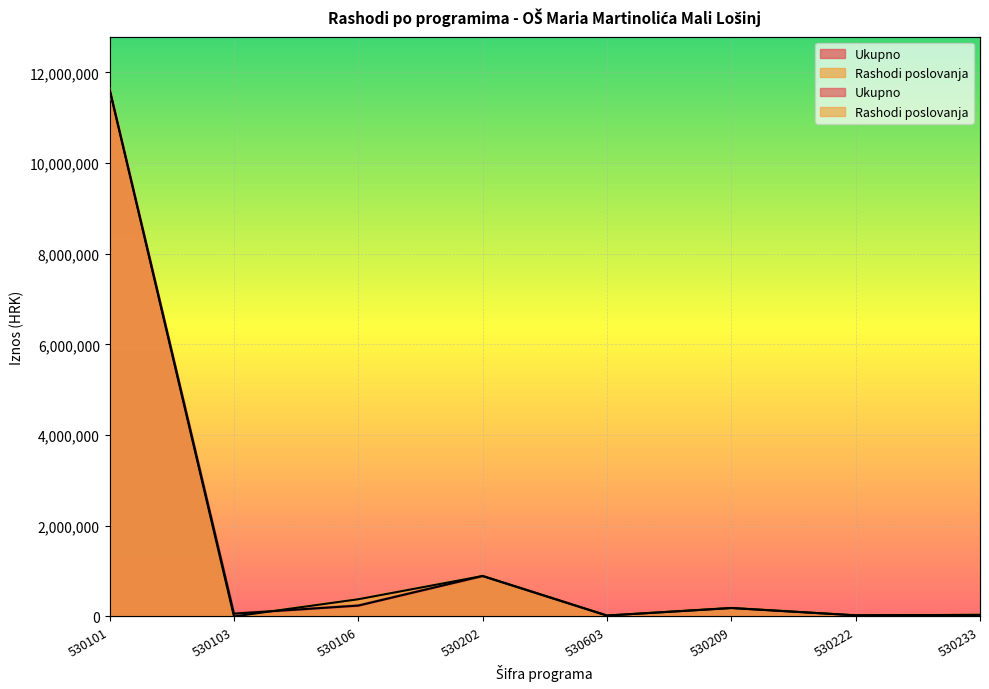

At which category is the sum across all series the highest?

530101